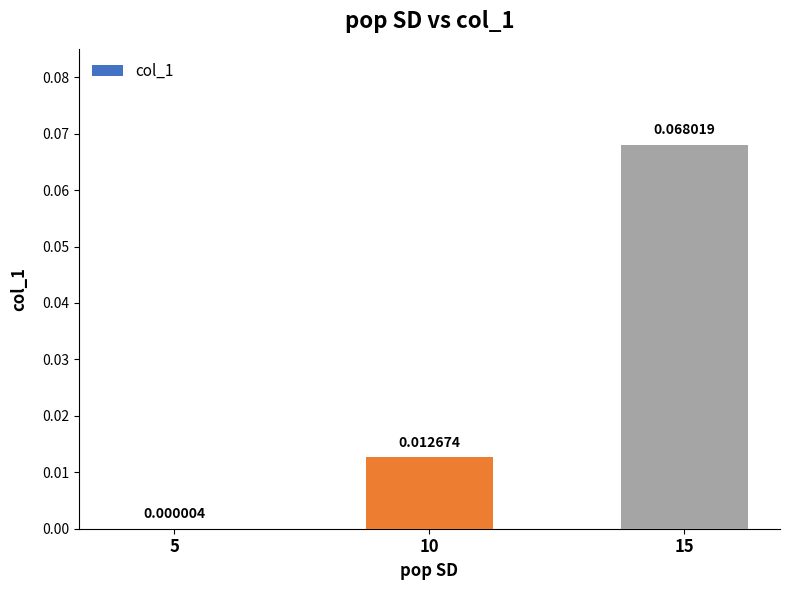

Count the number of categories in the chart.

3